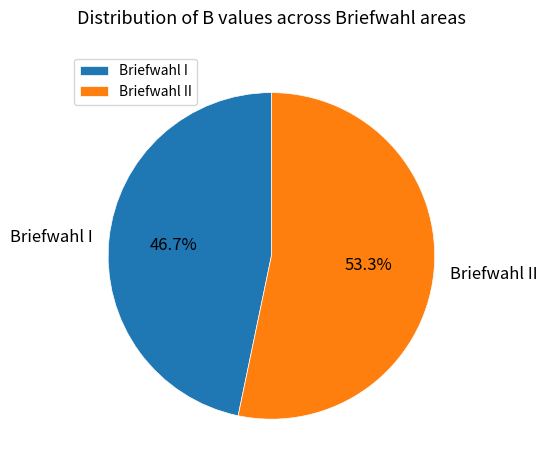

How many slices are in this pie chart?

2